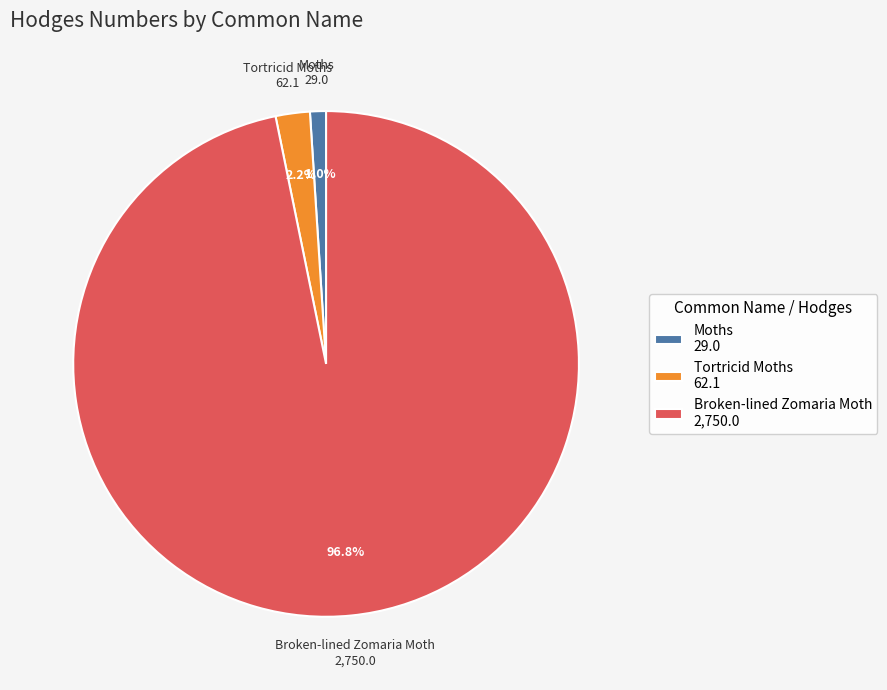

What is the largest slice in the pie chart?

Broken-lined Zomaria Moth 2,750.0